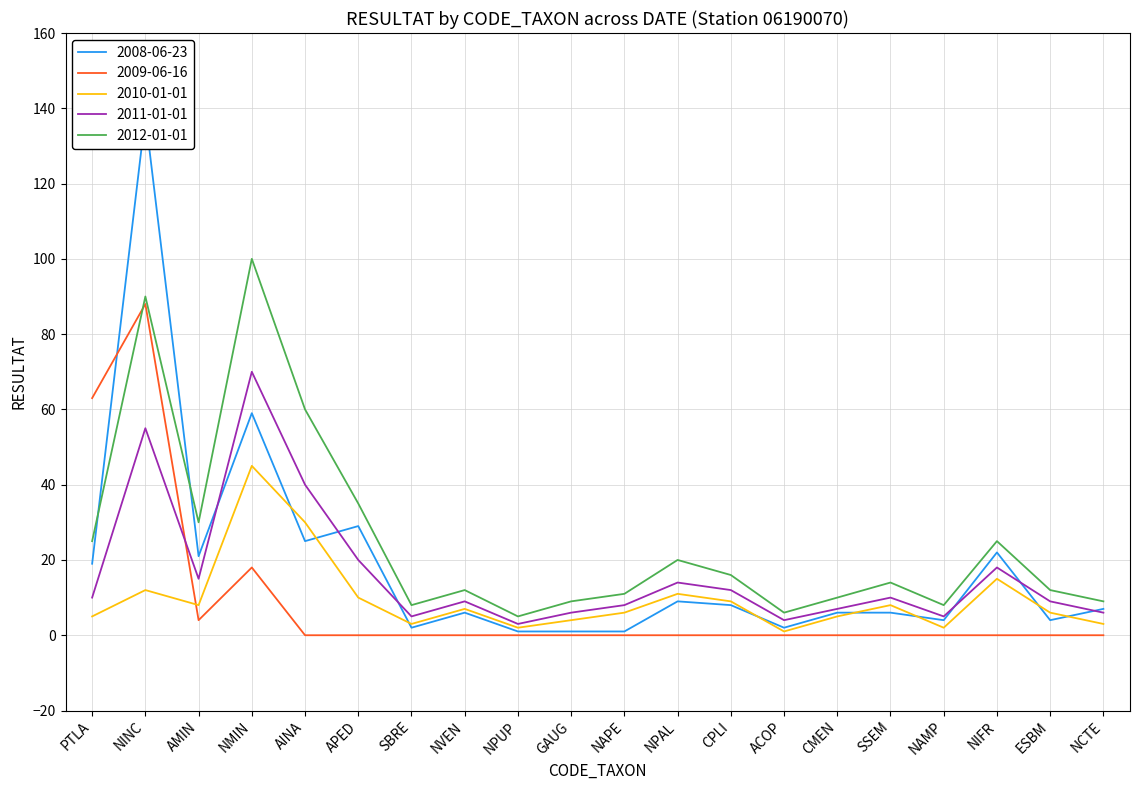

True or false: 2008-06-23 has more than 2 points higher than both neighbors.

True